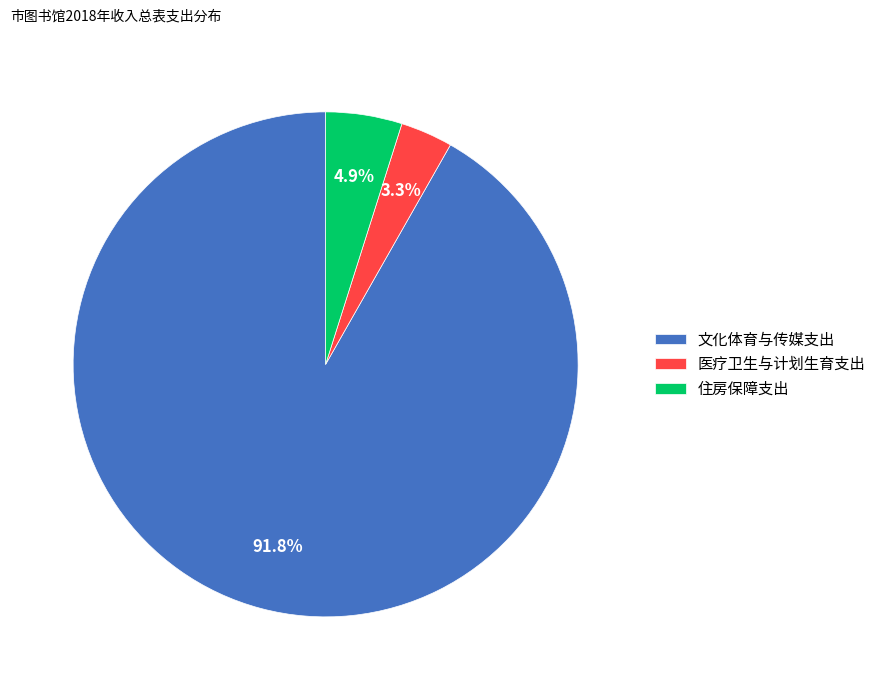

Combined, do 住房保障支出 and 文化体育与传媒支出 account for over 50%?

Yes